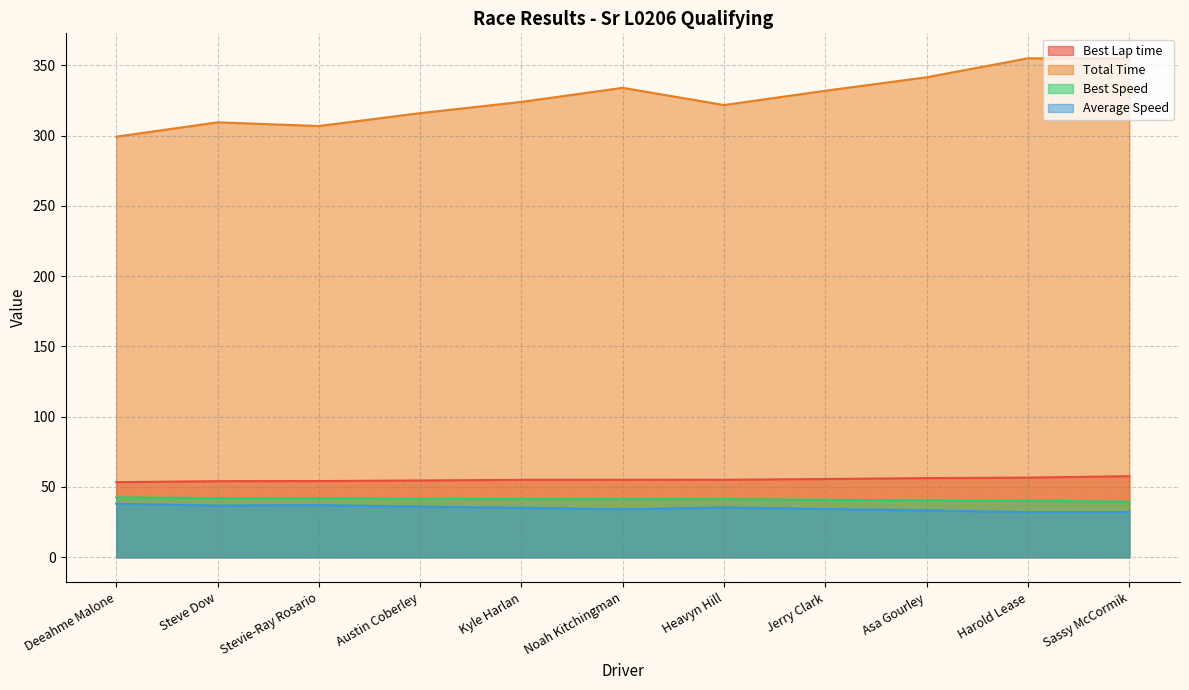

What is the value of the Best Lap time point at the 6th from the left?

55.1